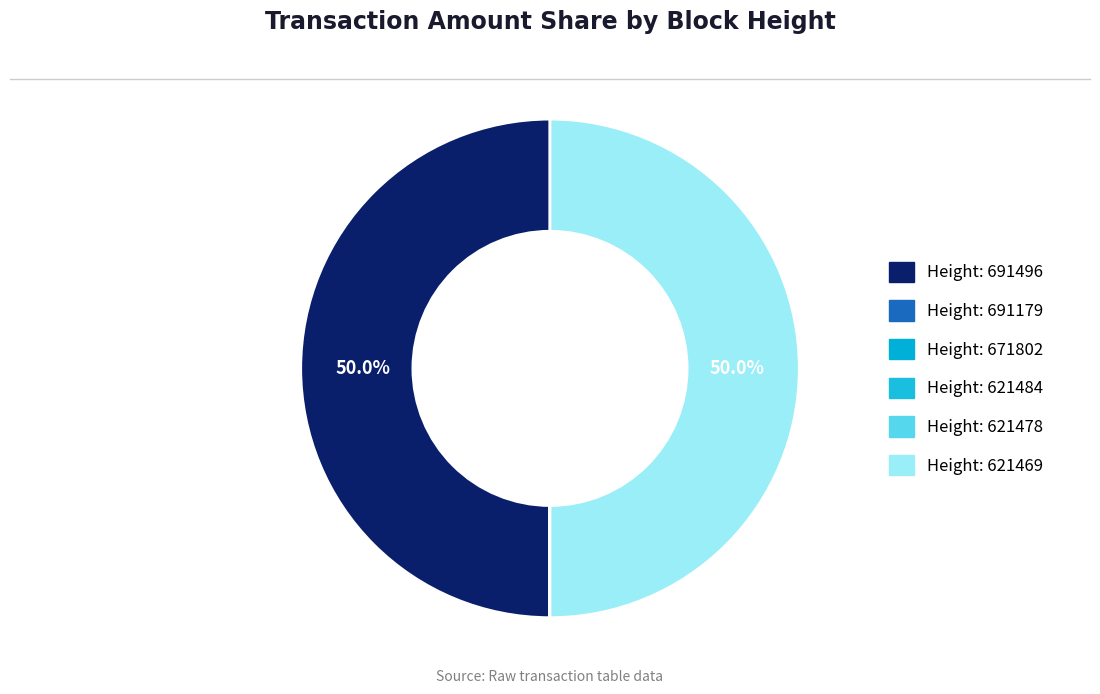

Which slice is the largest?

621469